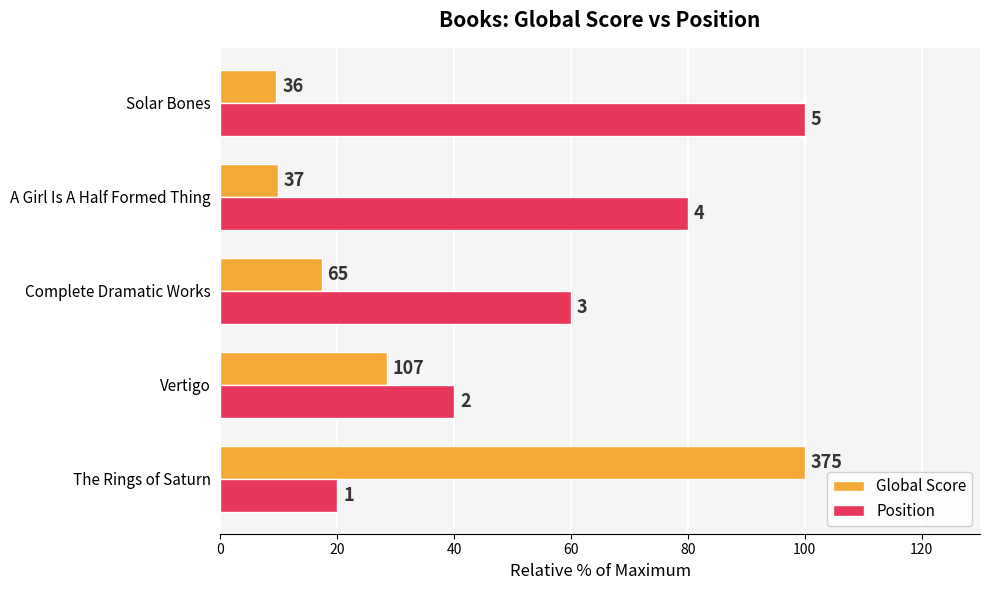

What are all the series names shown in the legend?

Global Score, Position